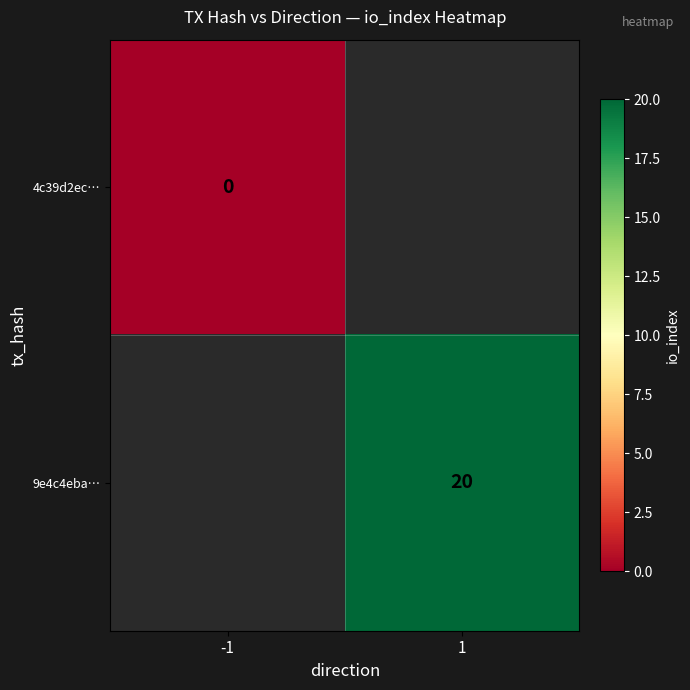

Which category has the lowest value across all series?

-1